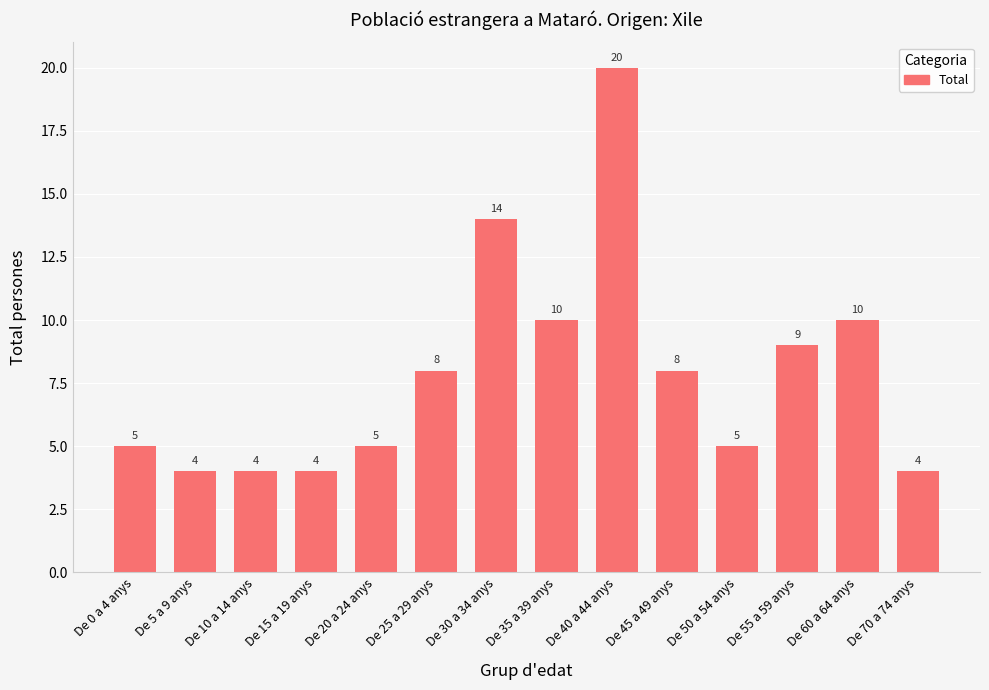

Which category has the highest value across all series?

De 40 a 44 anys